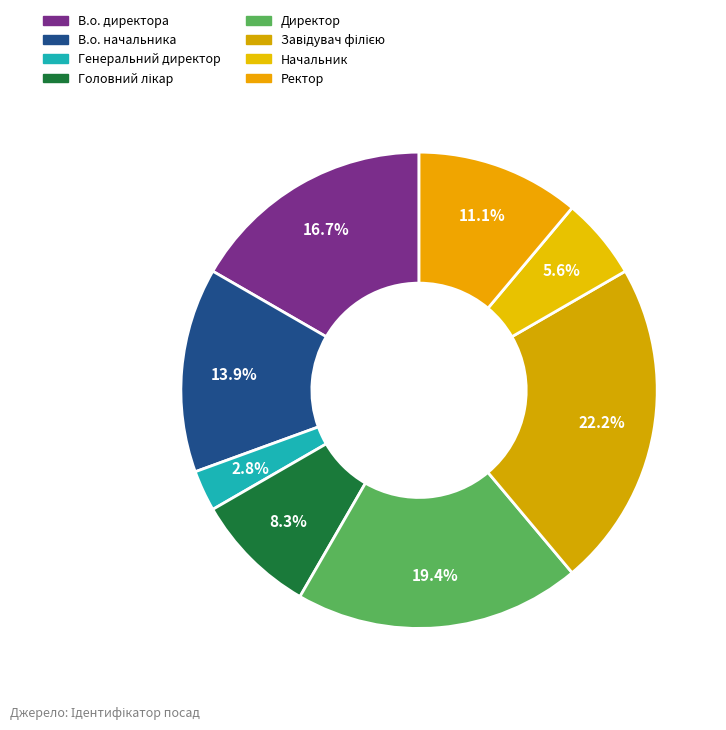

The Ректор slice represents 11% of the pie. True or false?

True